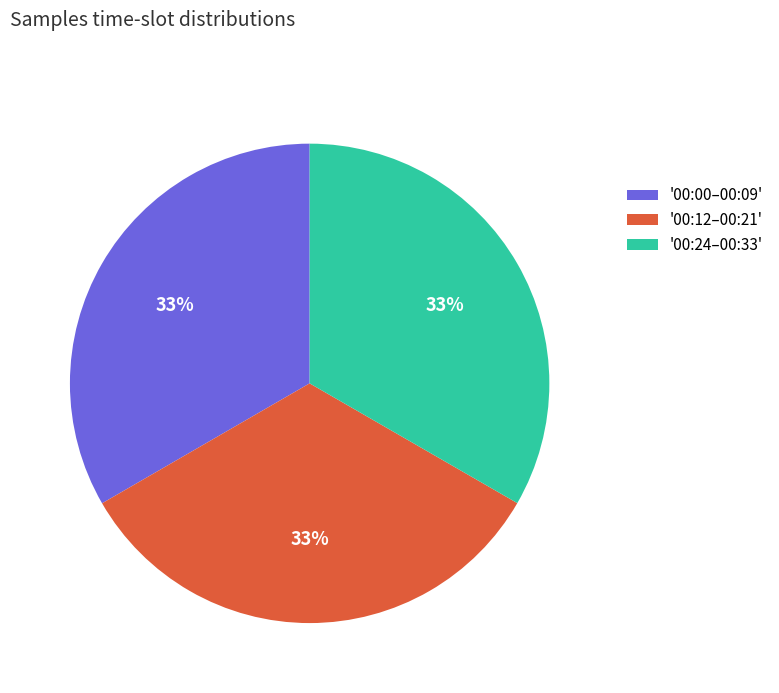

The '00:00–00:09' slice represents 20% of the pie. True or false?

False